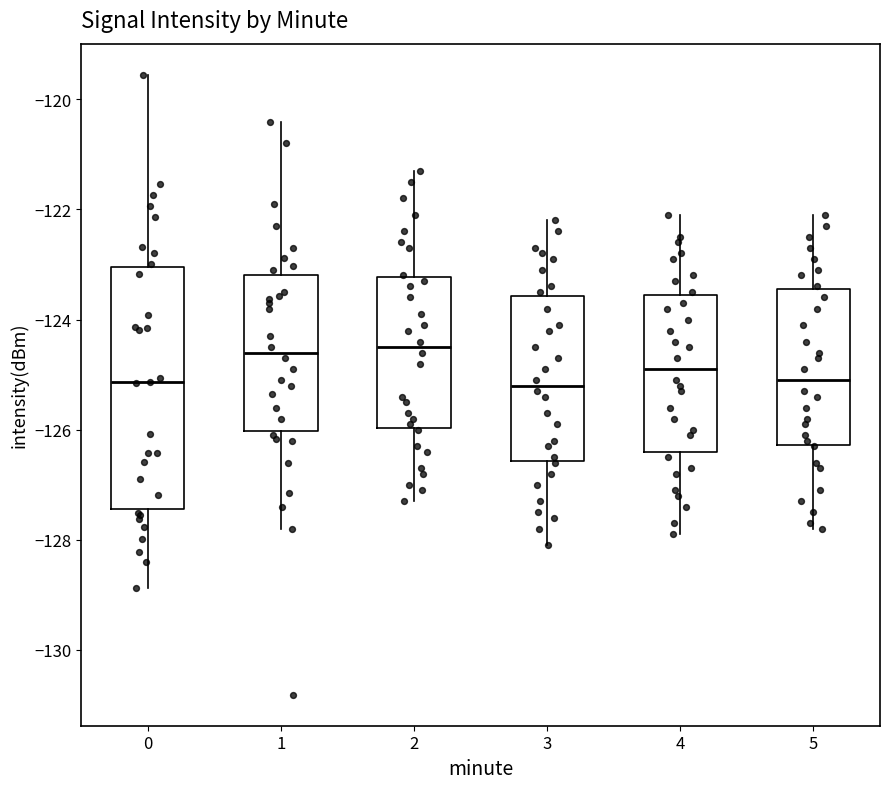

Reading left to right, transcribe this box plot: for each box, give where its median line is, the range the box spans, and where its two whiskers end, as read against the y-axis. The values are not printed on the chart, so give them approximately, as read against the axis.

0: median -125.2, box -127.4 to -123.0, whiskers -128.8 to -119.6
1: median -124.6, box -126.0 to -123.2, whiskers -127.8 to -120.4
2: median -124.4, box -126.0 to -123.2, whiskers -127.2 to -121.2
3: median -125.2, box -126.6 to -123.6, whiskers -128.0 to -122.2
4: median -124.8, box -126.4 to -123.6, whiskers -127.8 to -122.0
5: median -125.0, box -126.2 to -123.4, whiskers -127.8 to -122.0